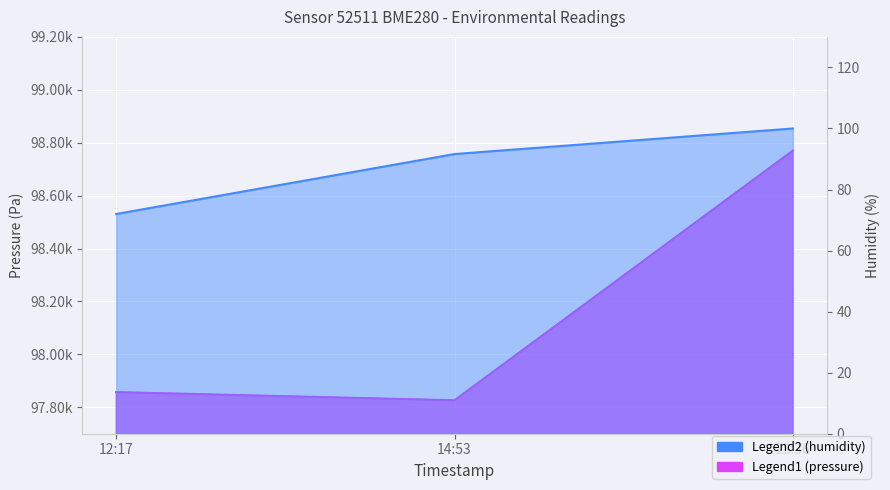

How many data points does each series have?

3